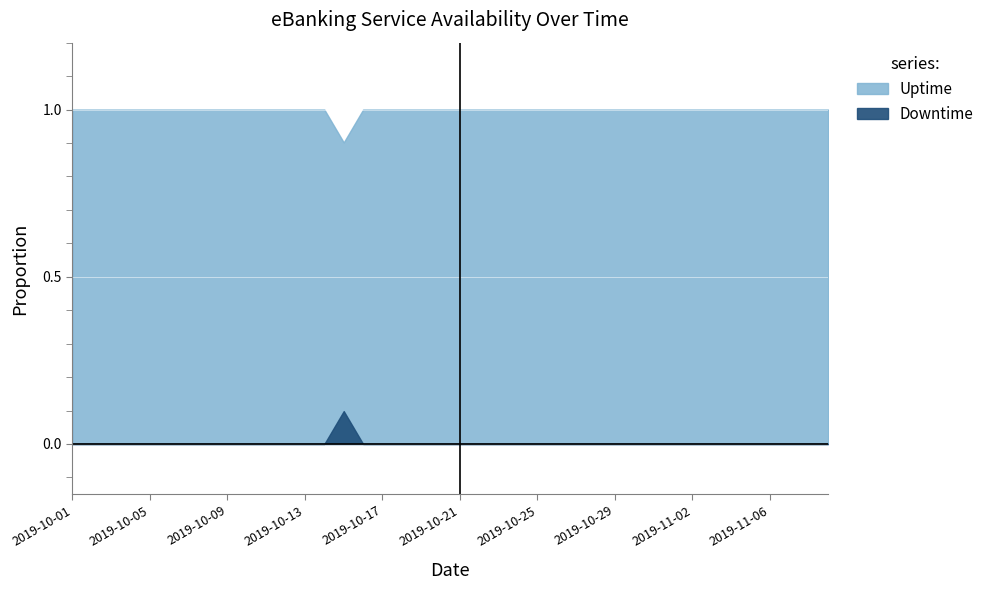

Count the Uptime values in the range 1 to 2.

39